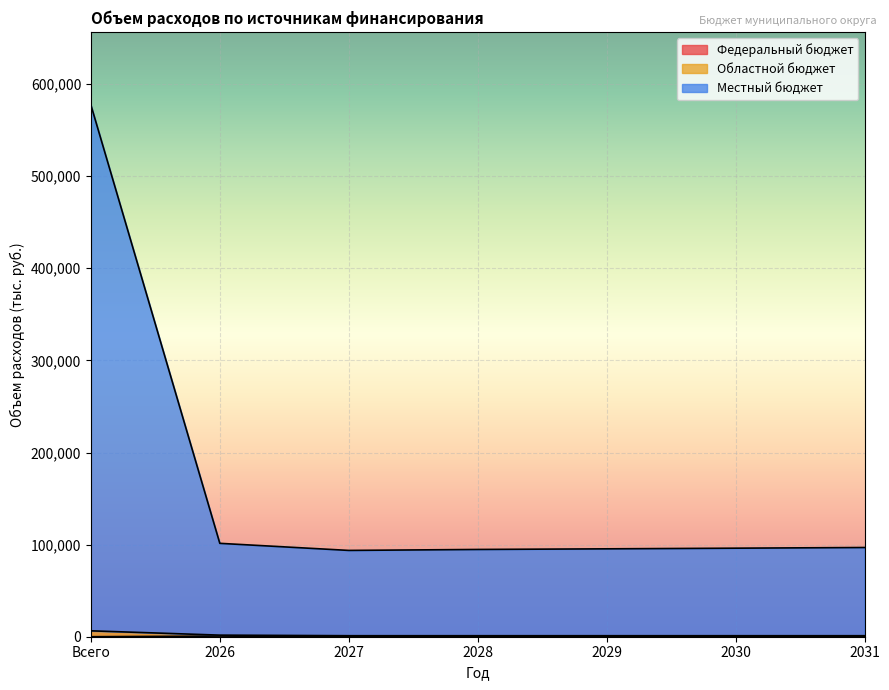

How many categories are shown in the chart?

7